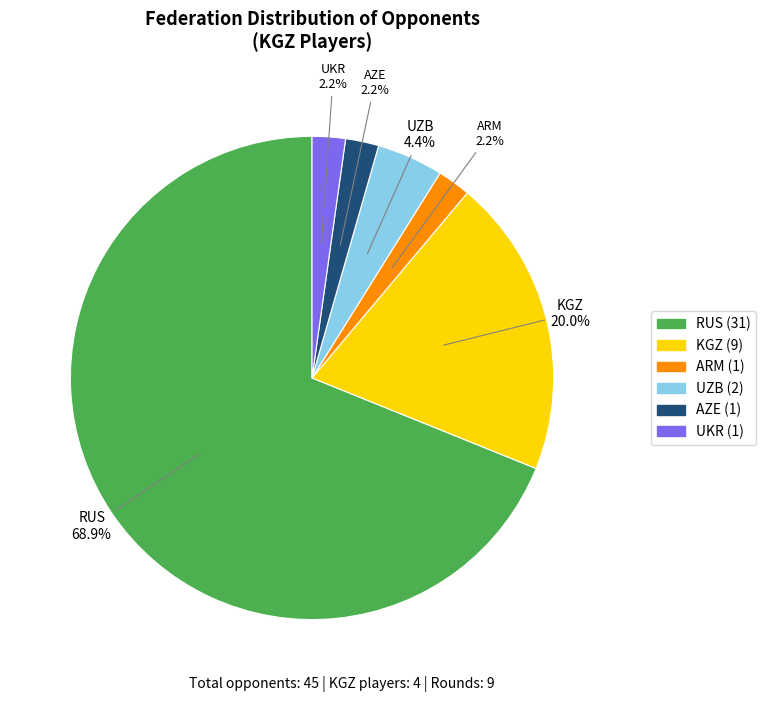

How much of the chart is everything except UZB?

95.6%